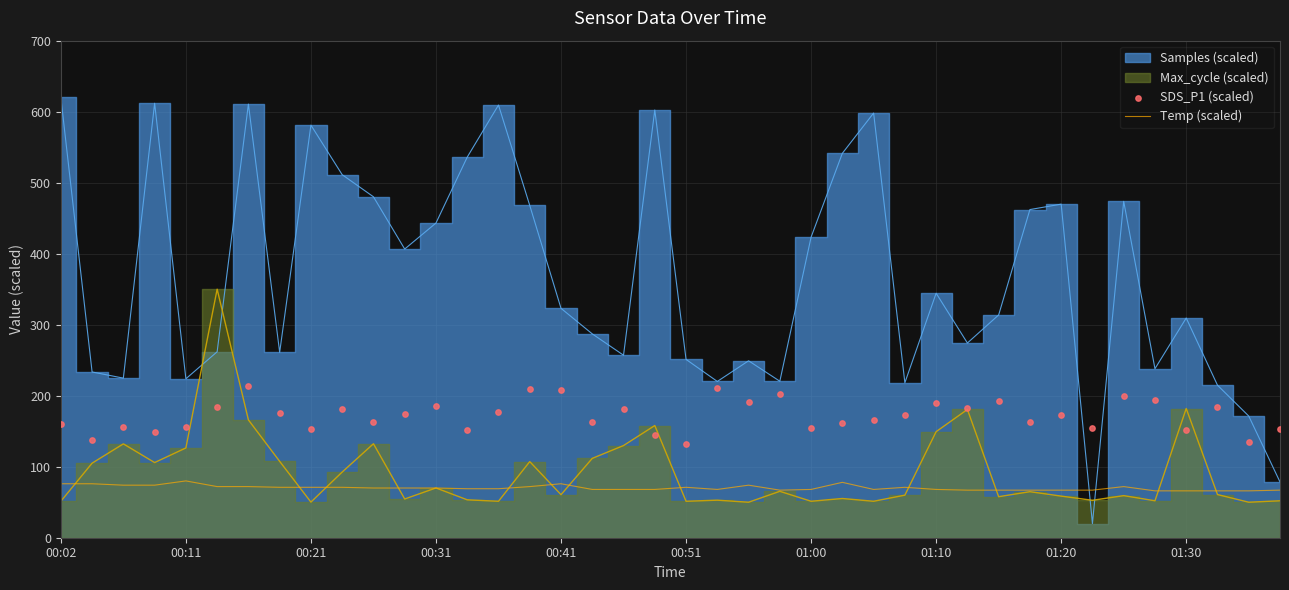

What is the minimum value for Temp (scaled)?

66